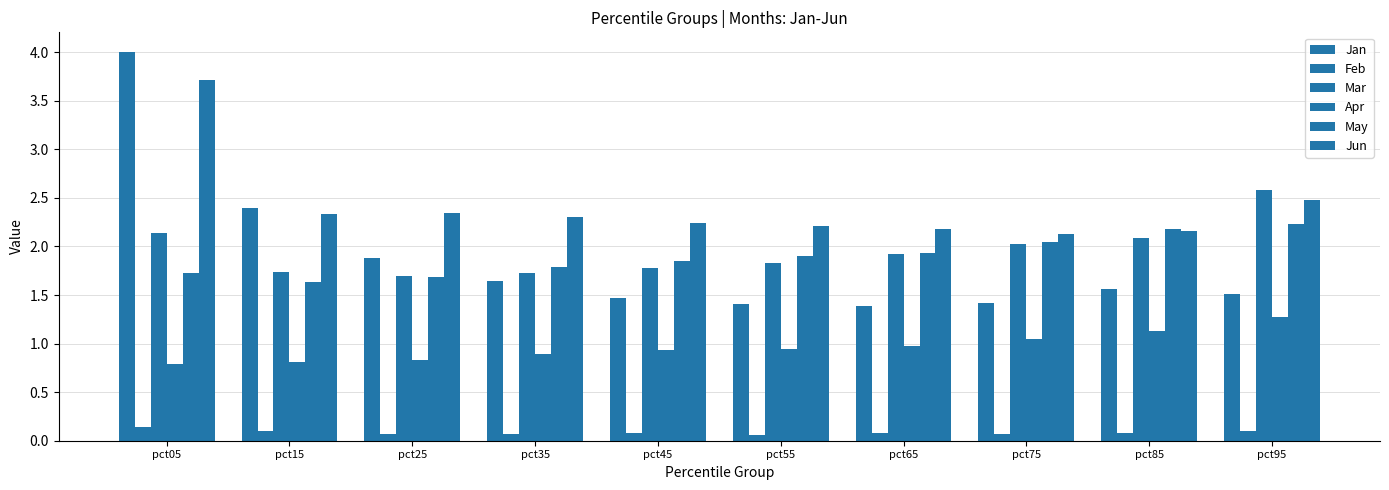

Rank the series at pct65 from highest to lowest value.

Jun, May, Mar, Jan, Apr, Feb